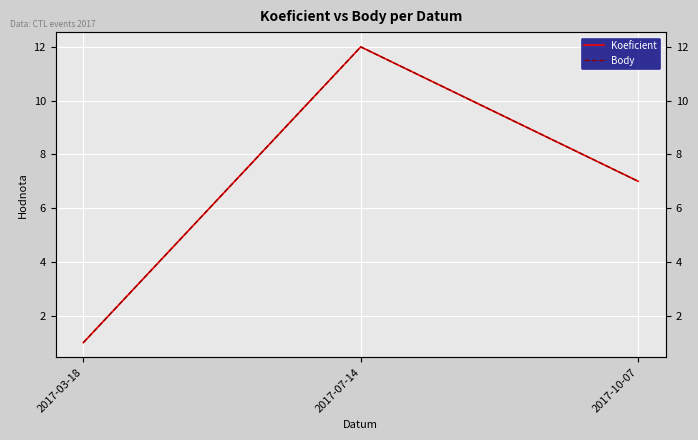

What are all the series names shown in the legend?

Koeficient, Body